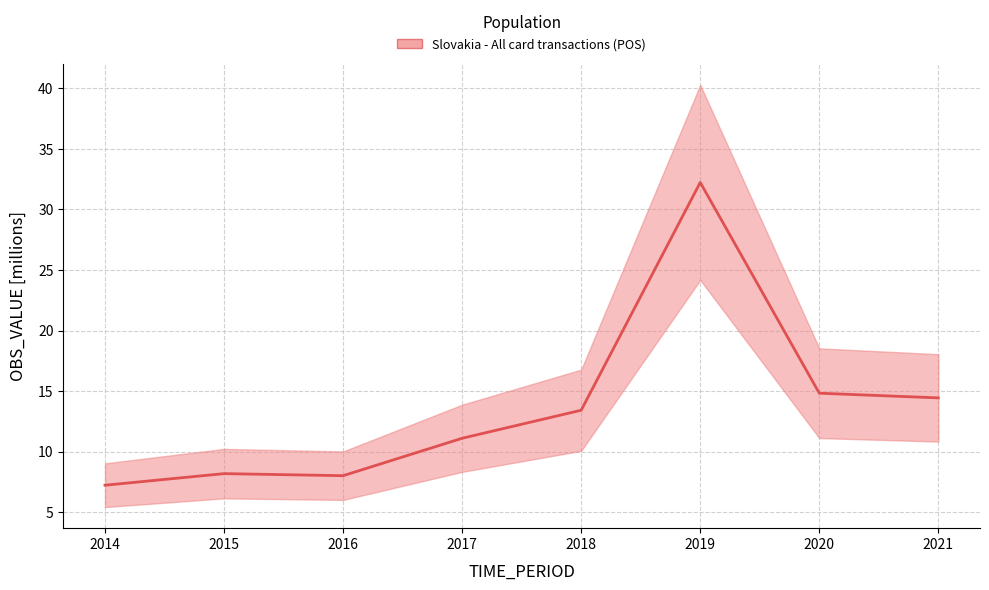

At which category does the data reach its first local valley?

2016